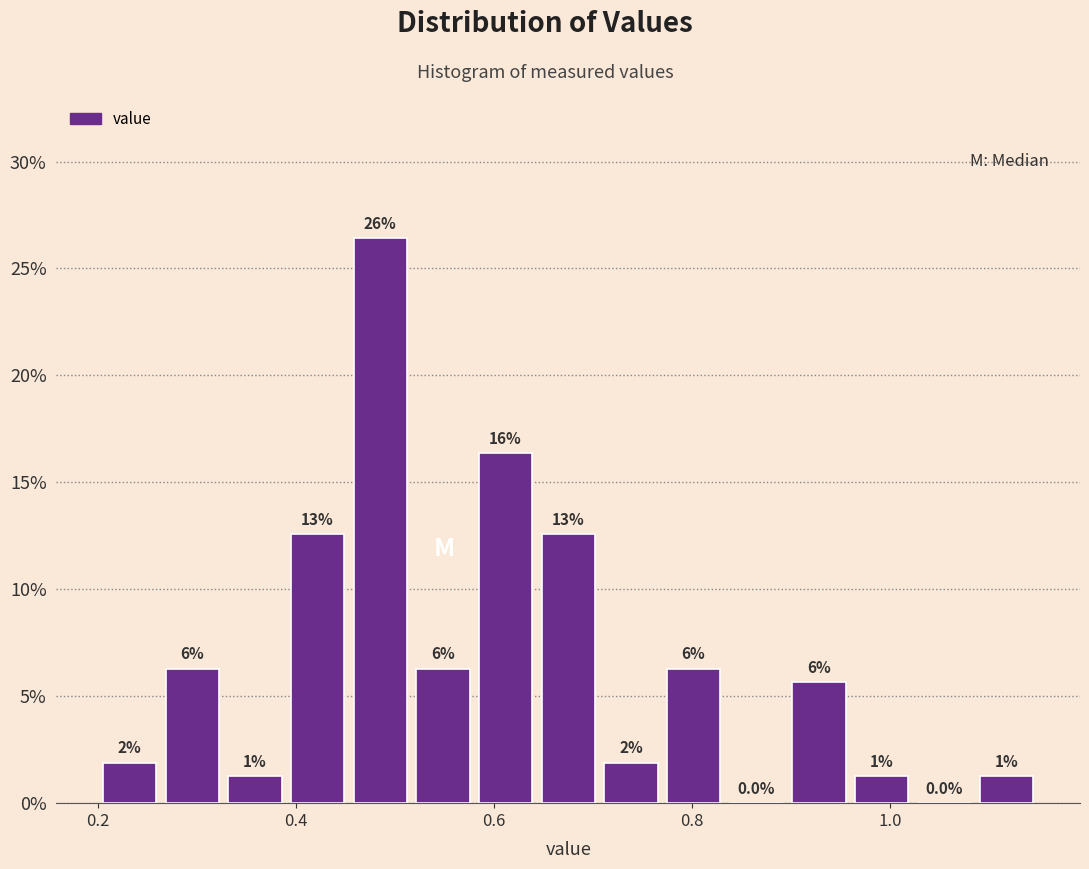

Around what value on the x-axis is the tallest bar? Give the approximate position of its centre, as read against the axis.

0.48